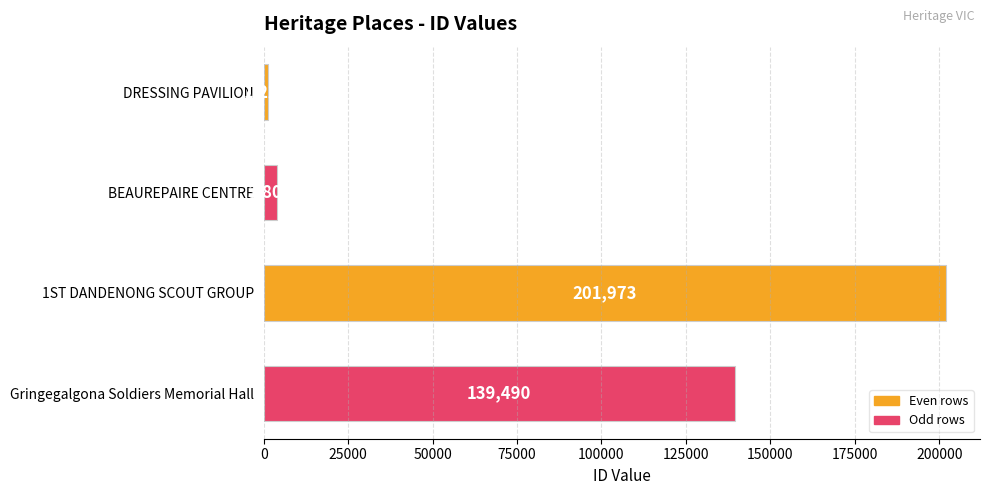

True or false: the data shows 1229 at DRESSING PAVILION.

True